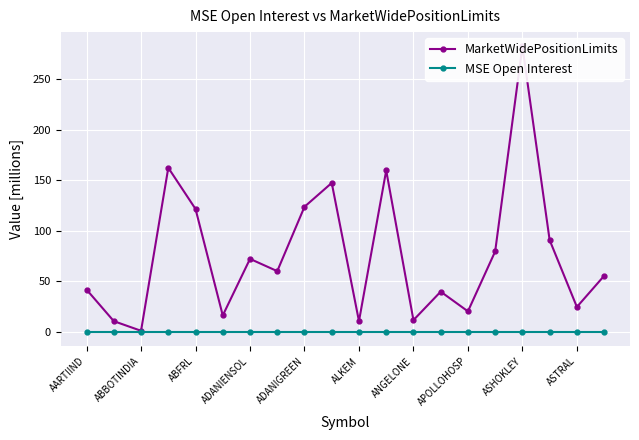

True or false: MSE Open Interest has more than 2 interior local peaks.

False